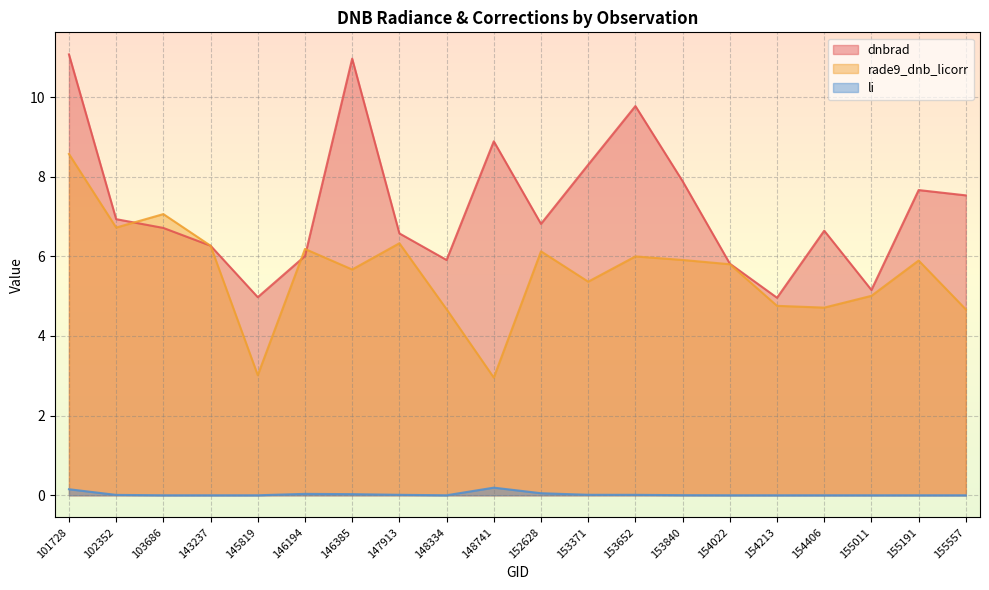

At which label does rade9_dnb_licorr first exceed 5?

101728